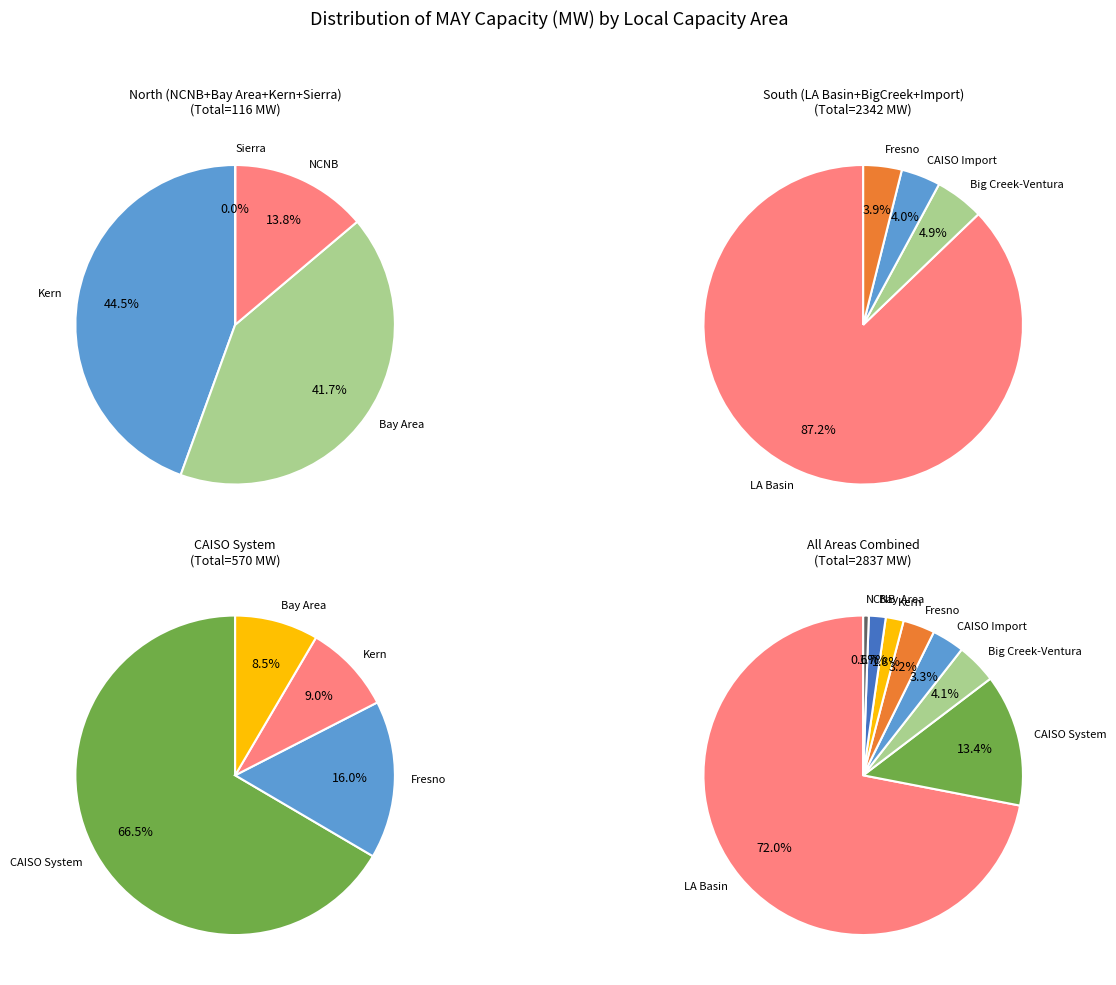

What percentage do LA Basin and Big Creek-Ventura together represent?

76.0%